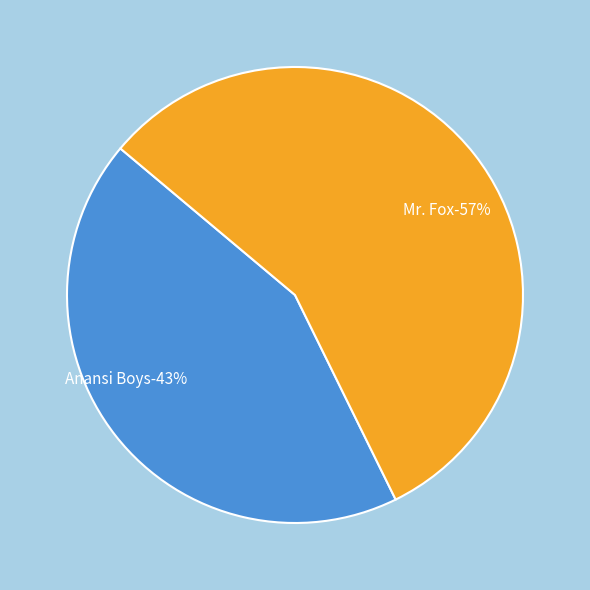

Is it true that Mr. Fox is 69% of the pie?

False